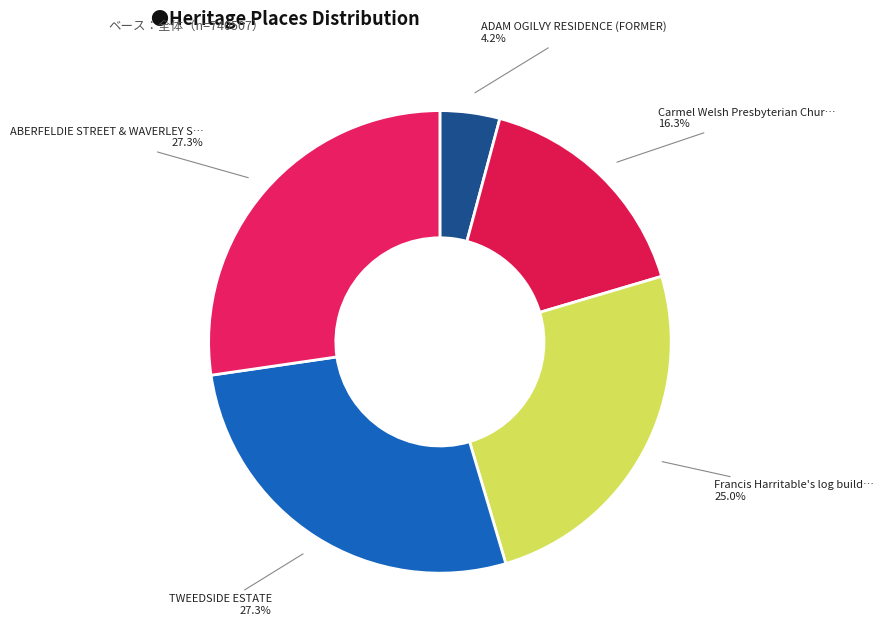

Is there a majority slice in this chart?

No